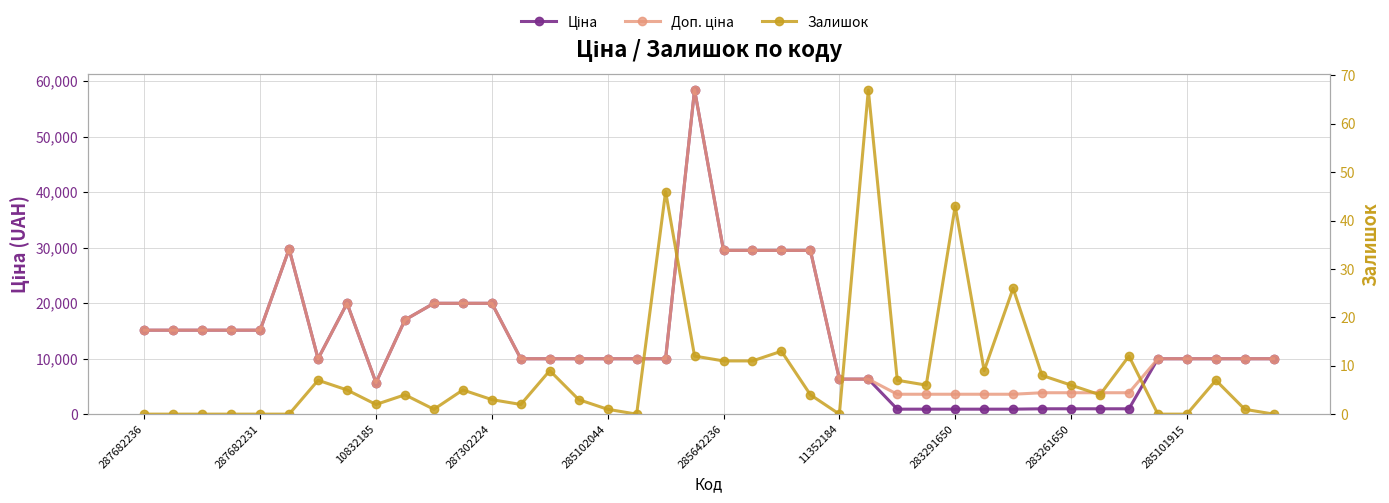

Reading left to right, extract all data points from this chart.

Ціна: 15120.0	15120.0	15120.0	15120.0	15120.0	29747.2	9975.0	19964.2	5673.8	16976.3	19964.2	19964.2	19964.2	9975.0	9975.0	9975.0	9975.0	9975.0	9975.0	58426.5	29491.5	29491.5	29491.5	29491.5	6308.8	6308.8	895.9	895.9	895.9	895.9	895.9	963.5	963.5	963.5	963.5	9975.0	9975.0	9975.0	9975.0	9975.0
Доп. ціна: 15120.0	15120.0	15120.0	15120.0	15120.0	29747.2	9975.0	19964.2	5673.8	16976.3	19964.2	19964.2	19964.2	9975.0	9975.0	9975.0	9975.0	9975.0	9975.0	58426.5	29491.5	29491.5	29491.5	29491.5	6308.8	6308.8	3583.6	3583.6	3583.6	3583.6	3583.6	3854.0	3854.0	3854.0	3854.0	9975.0	9975.0	9975.0	9975.0	9975.0
Залишок: 0.0	0.0	0.0	0.0	0.0	0.0	7.0	5.0	2.0	4.0	1.0	5.0	3.0	2.0	9.0	3.0	1.0	0.0	46.0	12.0	11.0	11.0	13.0	4.0	0.0	67.0	7.0	6.0	43.0	9.0	26.0	8.0	6.0	4.0	12.0	0.0	0.0	7.0	1.0	0.0